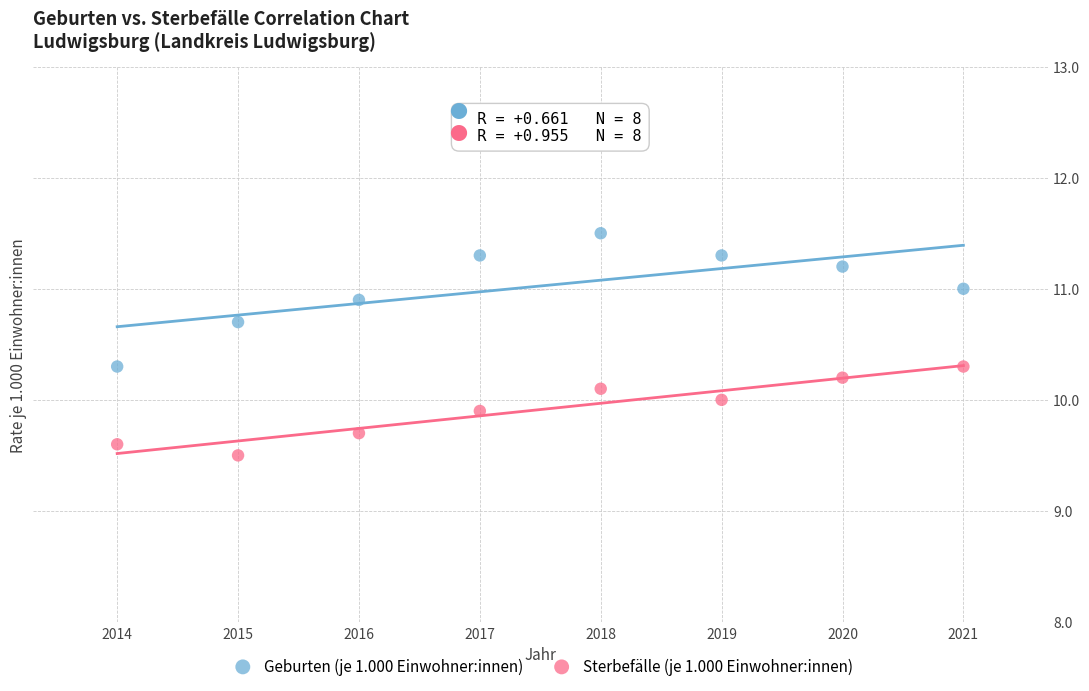

Across all data points, what is the range of Y values (max minus min)?

2.0